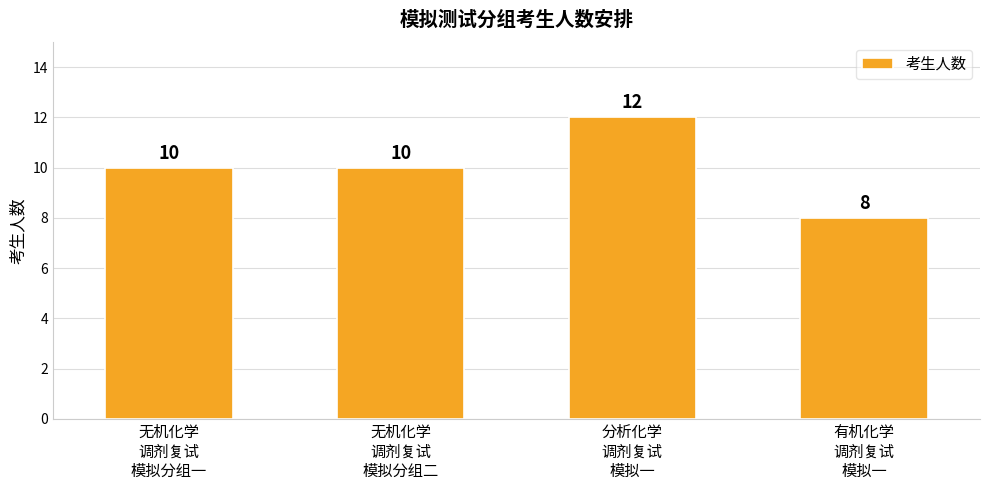

Are the bars grouped side by side (vs. stacked)?

No